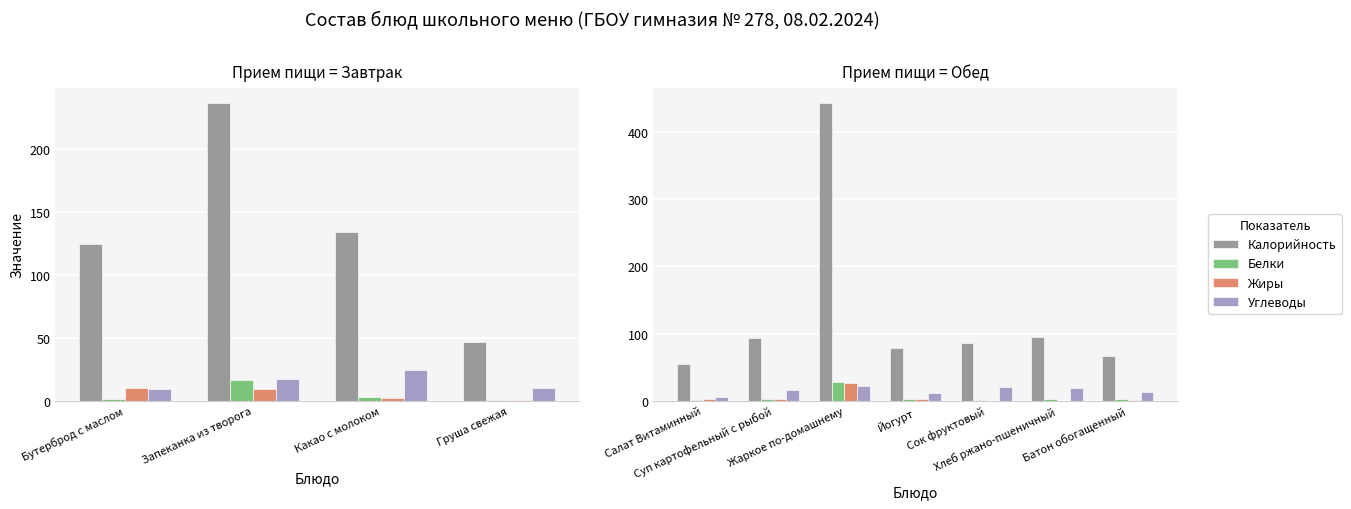

Is it true that Белки equals 1.2 at Салат Витаминный?

False